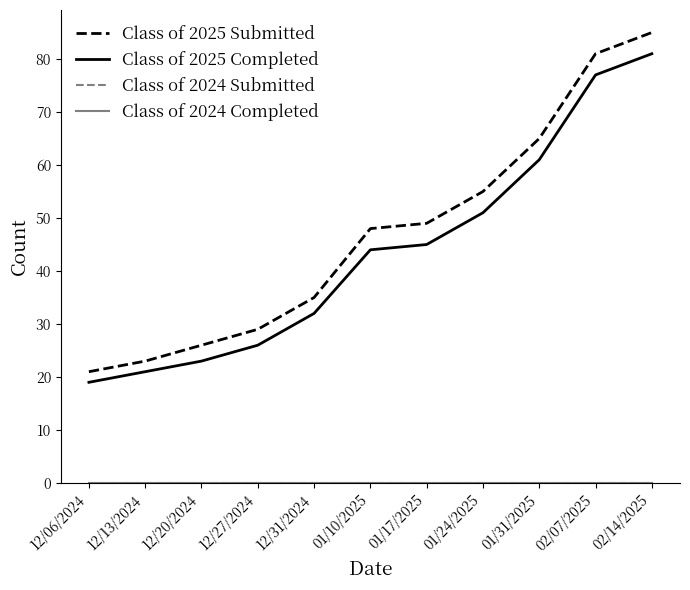

Which series has the largest total across all categories?

Class of 2025 Submitted